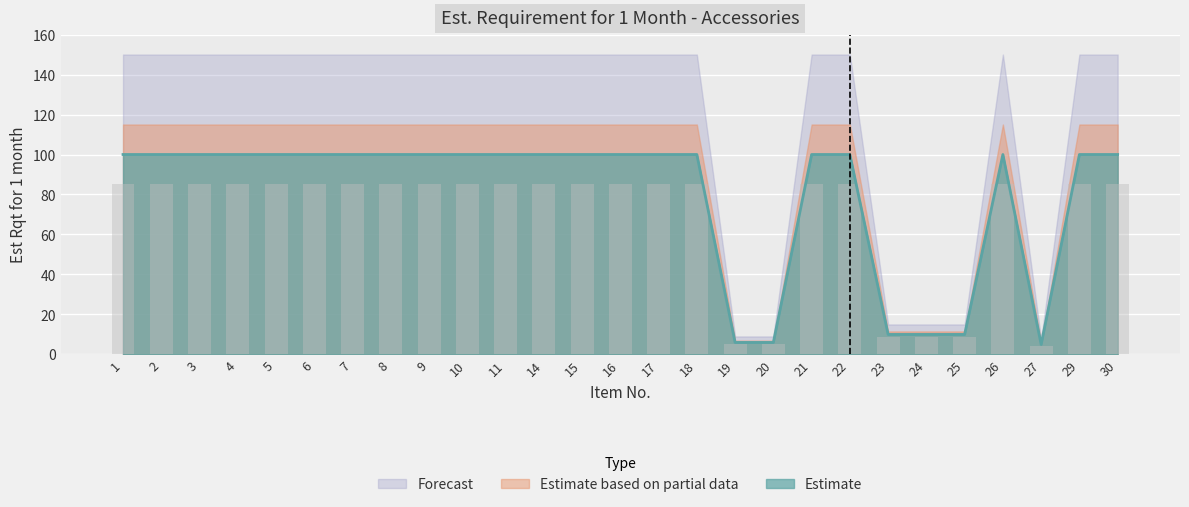

Which has a higher value, 9 or 3?

9